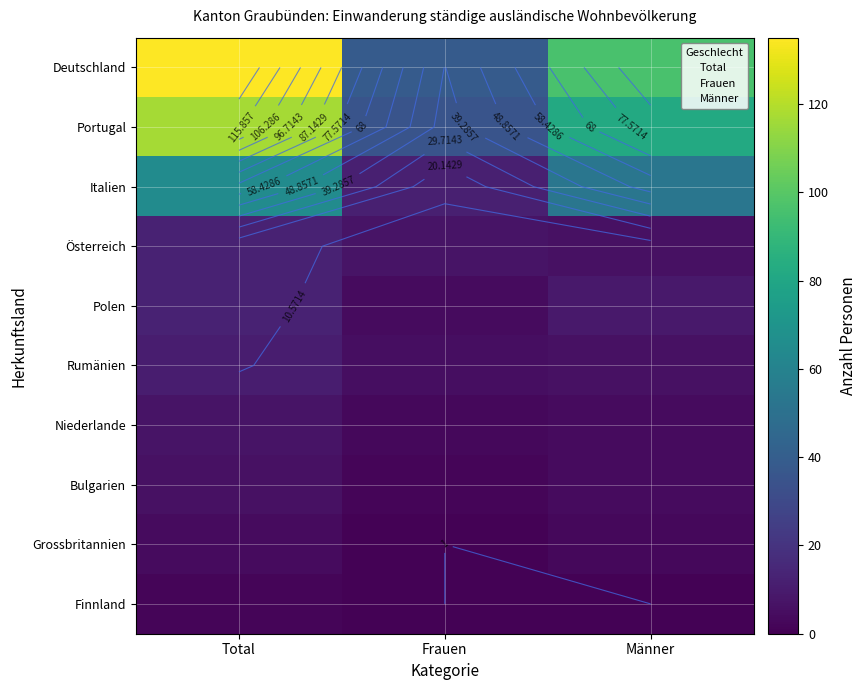

Which series changed the most between Total and Frauen?

Deutschland